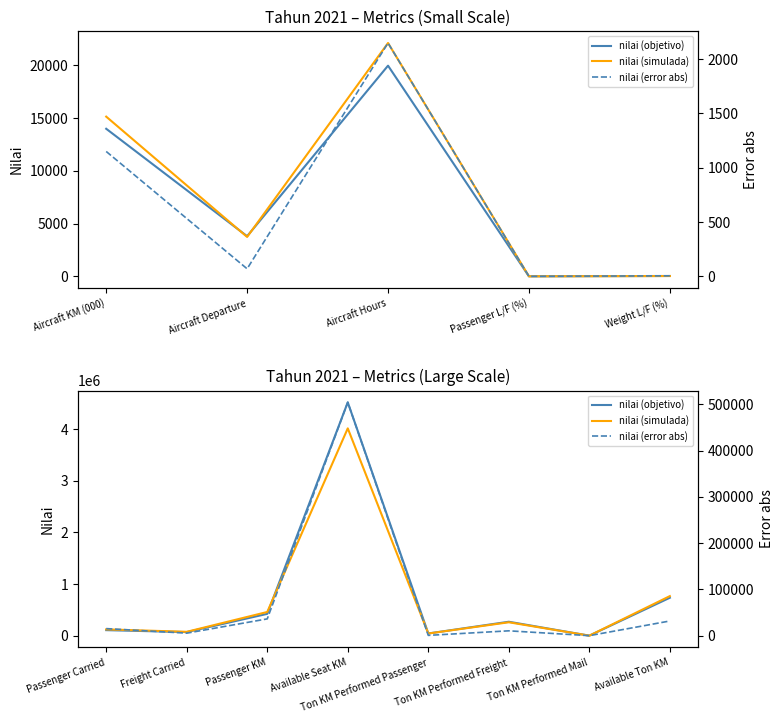

Where is the first local minimum for nilai (error abs)?

Freight Carried